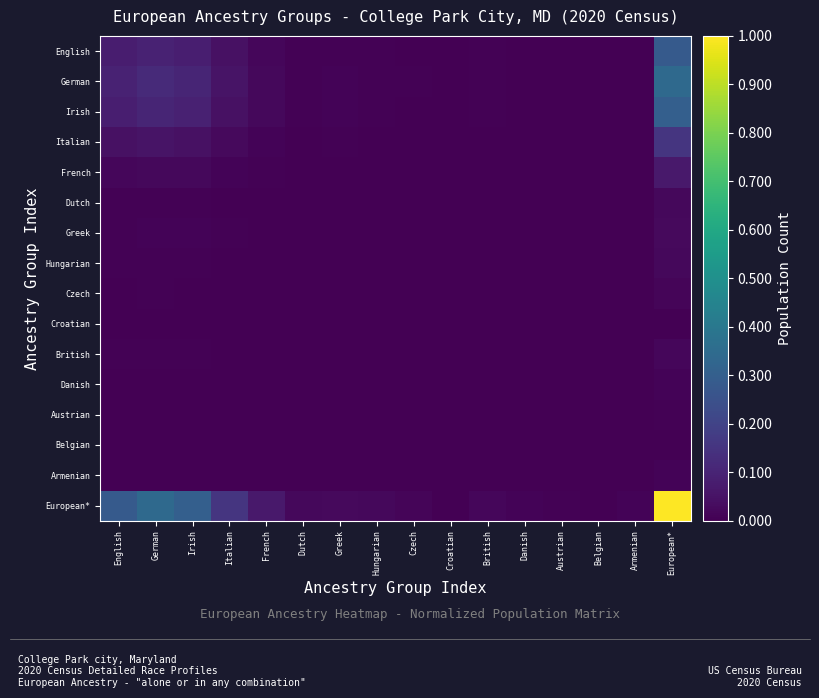

Reading left to right, what are all the values shown in this chart?

English: English=0.1	German=0.1	Irish=0.1	Italian=0.0	French=0.0	Dutch=0.0	Greek=0.0	Hungarian=0.0	Czech=0.0	Croatian=0.0	British=0.0	Danish=0.0	Austrian=0.0	Belgian=0.0	Armenian=0.0	European*=0.3
German: English=0.1	German=0.1	Irish=0.1	Italian=0.1	French=0.0	Dutch=0.0	Greek=0.0	Hungarian=0.0	Czech=0.0	Croatian=0.0	British=0.0	Danish=0.0	Austrian=0.0	Belgian=0.0	Armenian=0.0	European*=0.3
Irish: English=0.1	German=0.1	Irish=0.1	Italian=0.0	French=0.0	Dutch=0.0	Greek=0.0	Hungarian=0.0	Czech=0.0	Croatian=0.0	British=0.0	Danish=0.0	Austrian=0.0	Belgian=0.0	Armenian=0.0	European*=0.3
Italian: English=0.0	German=0.1	Irish=0.0	Italian=0.0	French=0.0	Dutch=0.0	Greek=0.0	Hungarian=0.0	Czech=0.0	Croatian=0.0	British=0.0	Danish=0.0	Austrian=0.0	Belgian=0.0	Armenian=0.0	European*=0.2
French: English=0.0	German=0.0	Irish=0.0	Italian=0.0	French=0.0	Dutch=0.0	Greek=0.0	Hungarian=0.0	Czech=0.0	Croatian=0.0	British=0.0	Danish=0.0	Austrian=0.0	Belgian=0.0	Armenian=0.0	European*=0.1
Dutch: English=0.0	German=0.0	Irish=0.0	Italian=0.0	French=0.0	Dutch=0.0	Greek=0.0	Hungarian=0.0	Czech=0.0	Croatian=0.0	British=0.0	Danish=0.0	Austrian=0.0	Belgian=0.0	Armenian=0.0	European*=0.0
Greek: English=0.0	German=0.0	Irish=0.0	Italian=0.0	French=0.0	Dutch=0.0	Greek=0.0	Hungarian=0.0	Czech=0.0	Croatian=0.0	British=0.0	Danish=0.0	Austrian=0.0	Belgian=0.0	Armenian=0.0	European*=0.0
Hungarian: English=0.0	German=0.0	Irish=0.0	Italian=0.0	French=0.0	Dutch=0.0	Greek=0.0	Hungarian=0.0	Czech=0.0	Croatian=0.0	British=0.0	Danish=0.0	Austrian=0.0	Belgian=0.0	Armenian=0.0	European*=0.0
Czech: English=0.0	German=0.0	Irish=0.0	Italian=0.0	French=0.0	Dutch=0.0	Greek=0.0	Hungarian=0.0	Czech=0.0	Croatian=0.0	British=0.0	Danish=0.0	Austrian=0.0	Belgian=0.0	Armenian=0.0	European*=0.0
Croatian: English=0.0	German=0.0	Irish=0.0	Italian=0.0	French=0.0	Dutch=0.0	Greek=0.0	Hungarian=0.0	Czech=0.0	Croatian=0.0	British=0.0	Danish=0.0	Austrian=0.0	Belgian=0.0	Armenian=0.0	European*=0.0
British: English=0.0	German=0.0	Irish=0.0	Italian=0.0	French=0.0	Dutch=0.0	Greek=0.0	Hungarian=0.0	Czech=0.0	Croatian=0.0	British=0.0	Danish=0.0	Austrian=0.0	Belgian=0.0	Armenian=0.0	European*=0.0
Danish: English=0.0	German=0.0	Irish=0.0	Italian=0.0	French=0.0	Dutch=0.0	Greek=0.0	Hungarian=0.0	Czech=0.0	Croatian=0.0	British=0.0	Danish=0.0	Austrian=0.0	Belgian=0.0	Armenian=0.0	European*=0.0
Austrian: English=0.0	German=0.0	Irish=0.0	Italian=0.0	French=0.0	Dutch=0.0	Greek=0.0	Hungarian=0.0	Czech=0.0	Croatian=0.0	British=0.0	Danish=0.0	Austrian=0.0	Belgian=0.0	Armenian=0.0	European*=0.0
Belgian: English=0.0	German=0.0	Irish=0.0	Italian=0.0	French=0.0	Dutch=0.0	Greek=0.0	Hungarian=0.0	Czech=0.0	Croatian=0.0	British=0.0	Danish=0.0	Austrian=0.0	Belgian=0.0	Armenian=0.0	European*=0.0
Armenian: English=0.0	German=0.0	Irish=0.0	Italian=0.0	French=0.0	Dutch=0.0	Greek=0.0	Hungarian=0.0	Czech=0.0	Croatian=0.0	British=0.0	Danish=0.0	Austrian=0.0	Belgian=0.0	Armenian=0.0	European*=0.0
European*: English=0.3	German=0.3	Irish=0.3	Italian=0.2	French=0.1	Dutch=0.0	Greek=0.0	Hungarian=0.0	Czech=0.0	Croatian=0.0	British=0.0	Danish=0.0	Austrian=0.0	Belgian=0.0	Armenian=0.0	European*=1.0